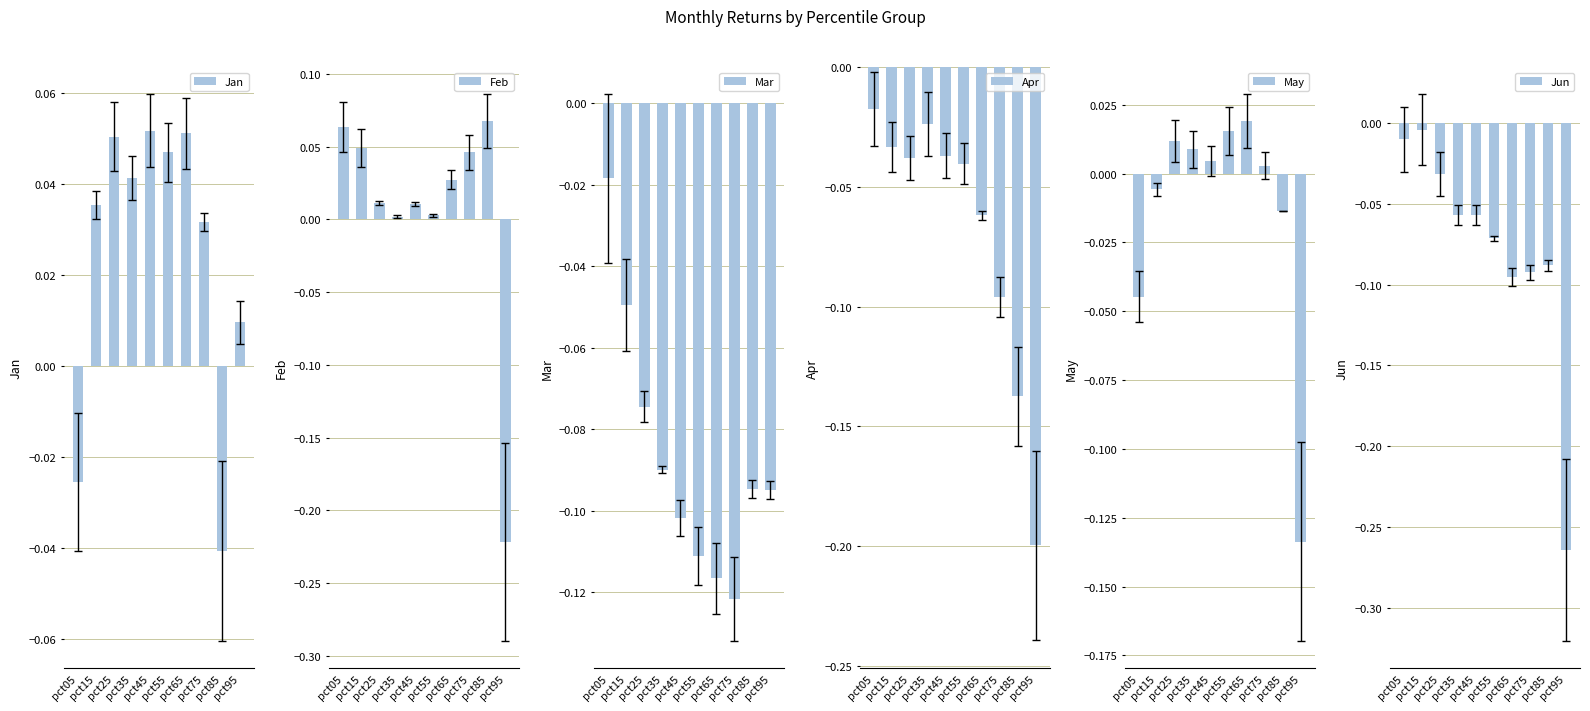

Is it true that Feb equals 0.0 at pct55?

False